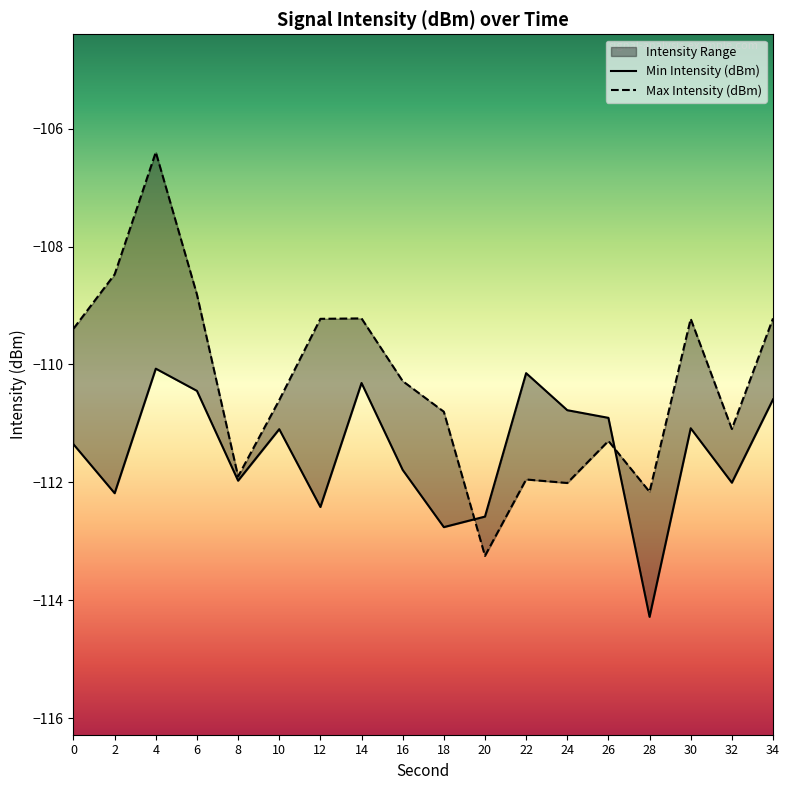

After their last crossing, which series has the higher values: Max Intensity (dBm) or Min Intensity (dBm)?

Max Intensity (dBm)